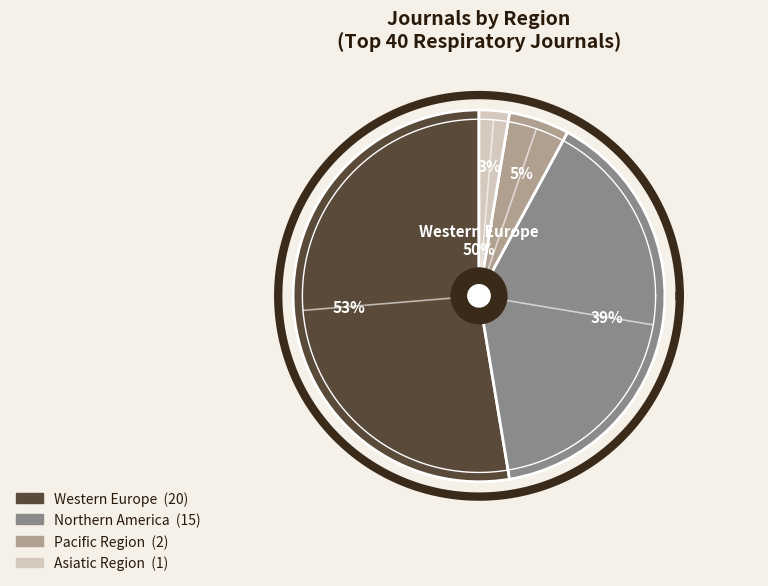

How many segments does this pie chart have?

4